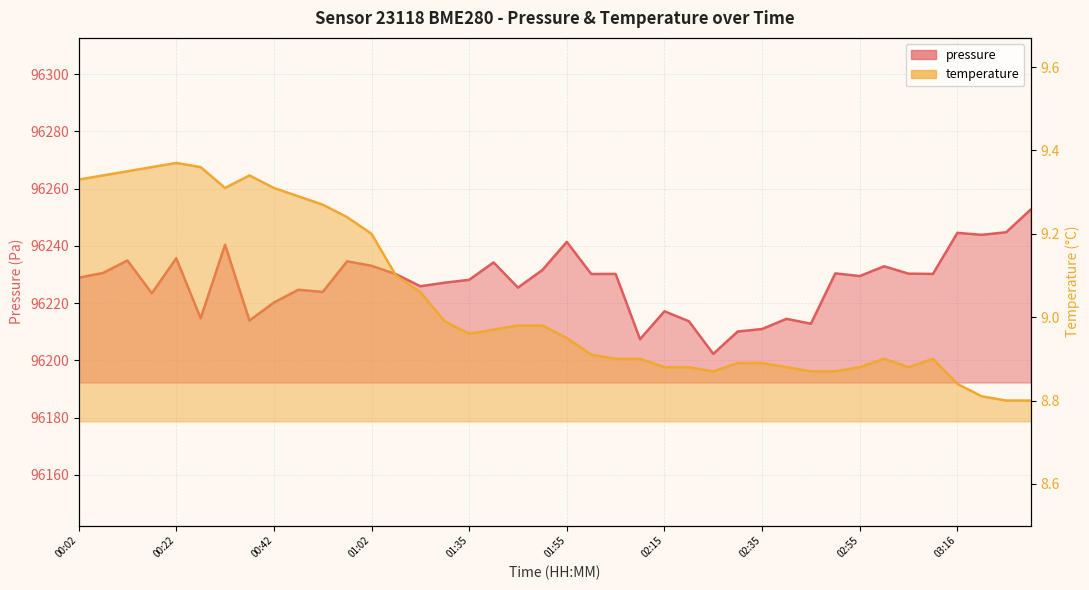

Reading right to left, extract all data points from this chart.

pressure: 03:31=96252.7	03:26=96244.8	03:21=96243.9	03:16=96244.6	03:11=96230.2	03:06=96230.3	03:00=96232.9	02:55=96229.5	02:50=96230.4	02:45=96212.8	02:40=96214.5	02:35=96211.0	02:30=96210.1	02:25=96202.3	02:20=96213.7	02:15=96217.2	02:10=96207.4	02:05=96230.2	02:00=96230.2	01:55=96241.4	01:50=96231.6	01:45=96225.4	01:40=96234.2	01:35=96228.2	01:29=96227.2	01:19=96225.9	01:13=96230.1	01:02=96233.1	00:57=96234.6	00:52=96223.9	00:47=96224.7	00:42=96220.2	00:37=96213.9	00:32=96240.4	00:27=96214.7	00:22=96235.7	00:17=96223.4	00:12=96234.9	00:07=96230.6	00:02=96228.9
temperature: 03:31=8.8	03:26=8.8	03:21=8.8	03:16=8.8	03:11=8.9	03:06=8.9	03:00=8.9	02:55=8.9	02:50=8.9	02:45=8.9	02:40=8.9	02:35=8.9	02:30=8.9	02:25=8.9	02:20=8.9	02:15=8.9	02:10=8.9	02:05=8.9	02:00=8.9	01:55=8.9	01:50=9.0	01:45=9.0	01:40=9.0	01:35=9.0	01:29=9.0	01:19=9.1	01:13=9.1	01:02=9.2	00:57=9.2	00:52=9.3	00:47=9.3	00:42=9.3	00:37=9.3	00:32=9.3	00:27=9.4	00:22=9.4	00:17=9.4	00:12=9.3	00:07=9.3	00:02=9.3